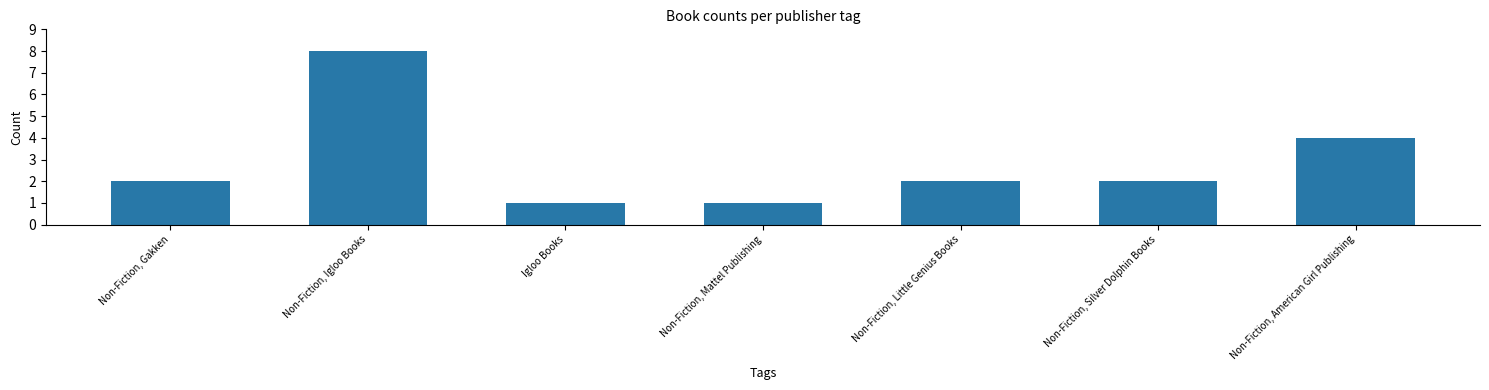

What value does the data have at Non-Fiction, Mattel Publishing?

1